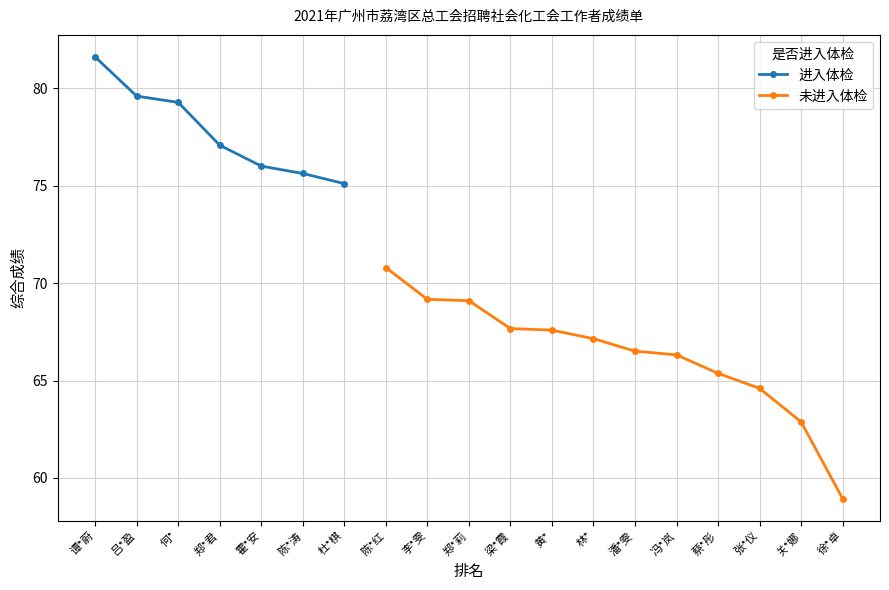

What is the difference between the maximum and minimum values?

22.7